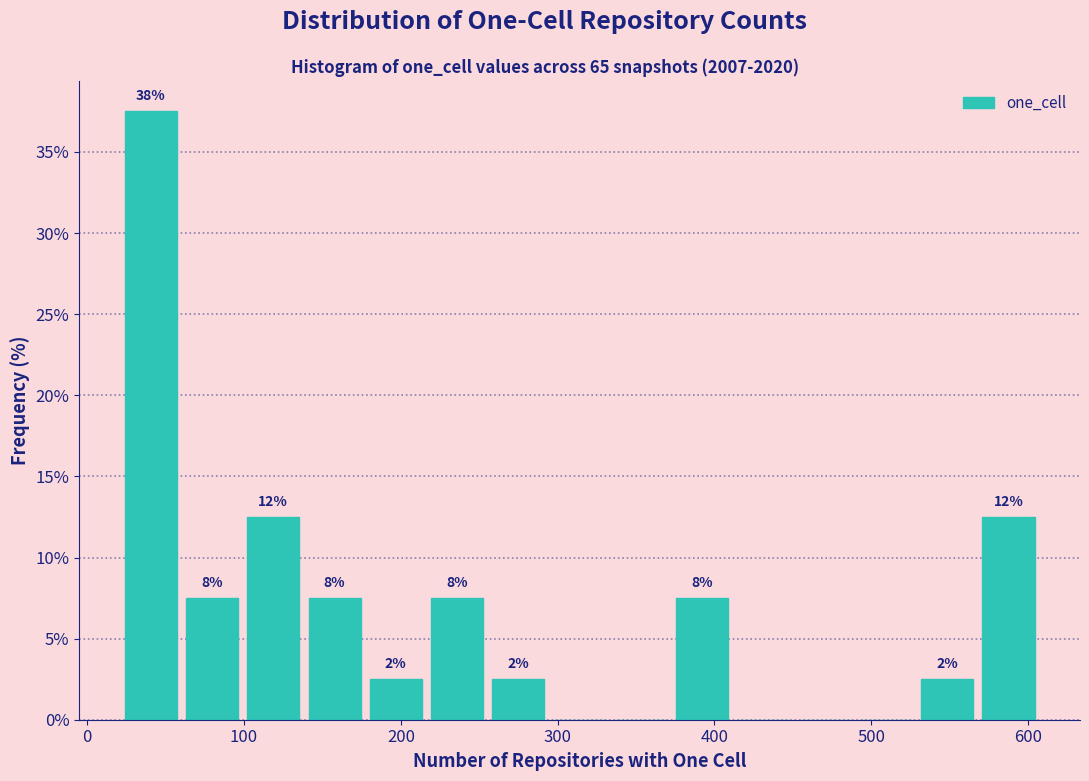

Read against the x-axis, roughly where is the centre of the tallest bar?

40